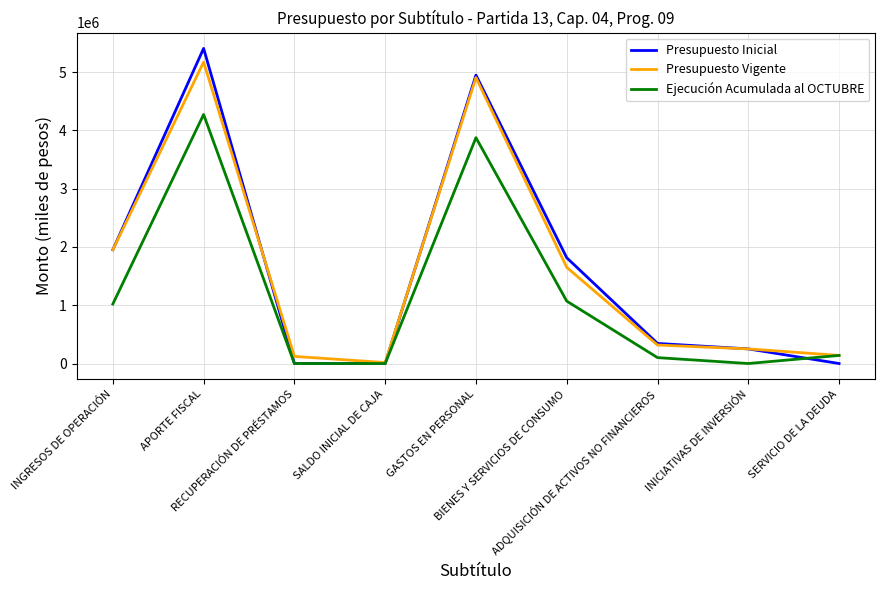

What is the maximum value for Ejecución Acumulada al OCTUBRE?

4274130